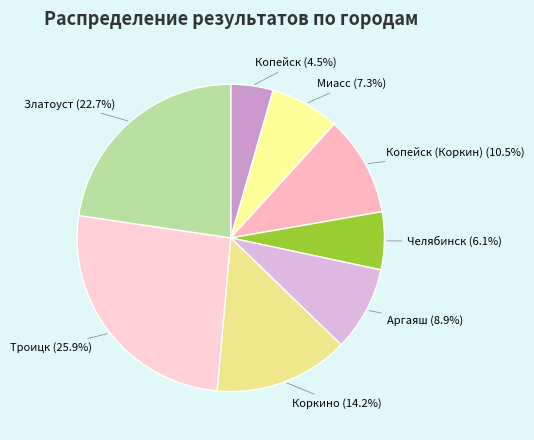

How many segments does this pie chart have?

8